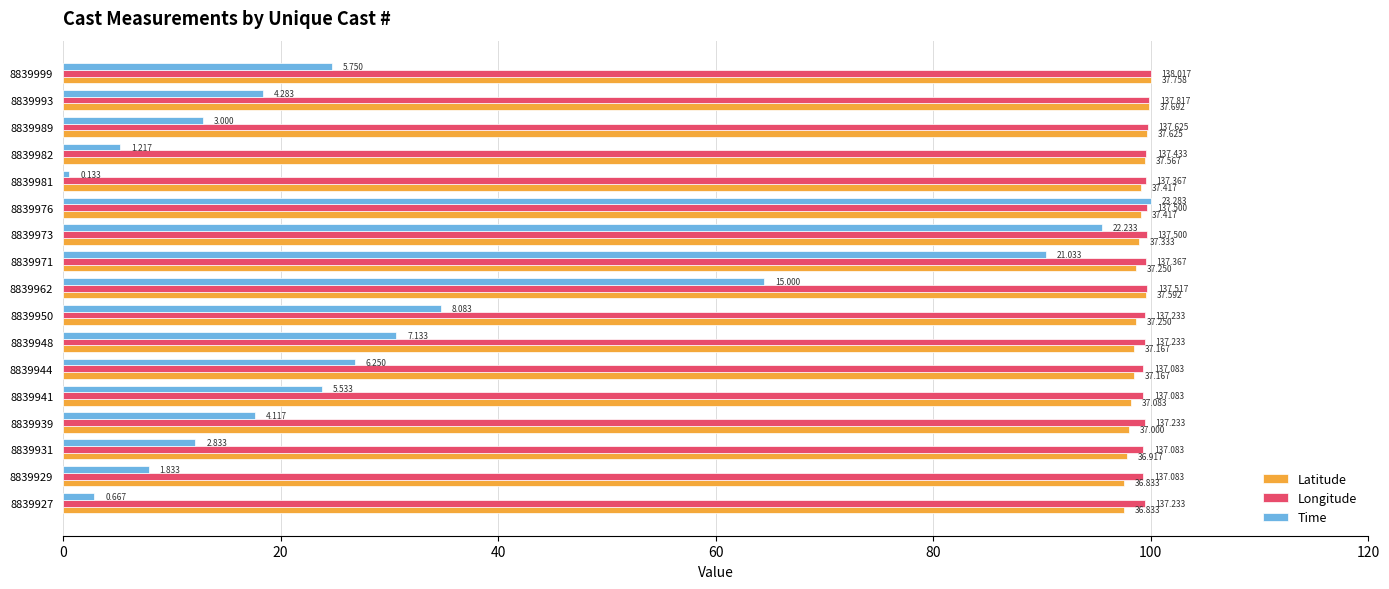

What are all the series names shown in the legend?

Latitude, Longitude, Time